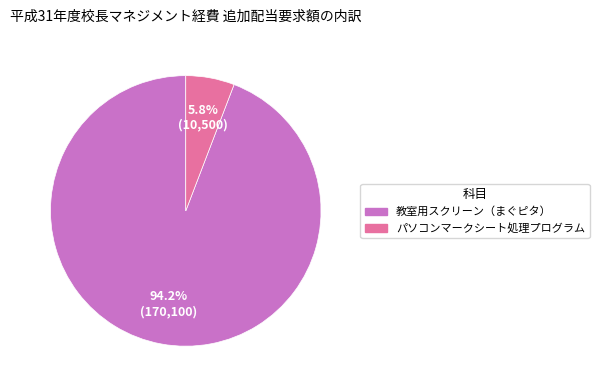

What is the total percentage of パソコンマークシート処理プログラム and 教室用スクリーン（まぐピタ）?

100.0%